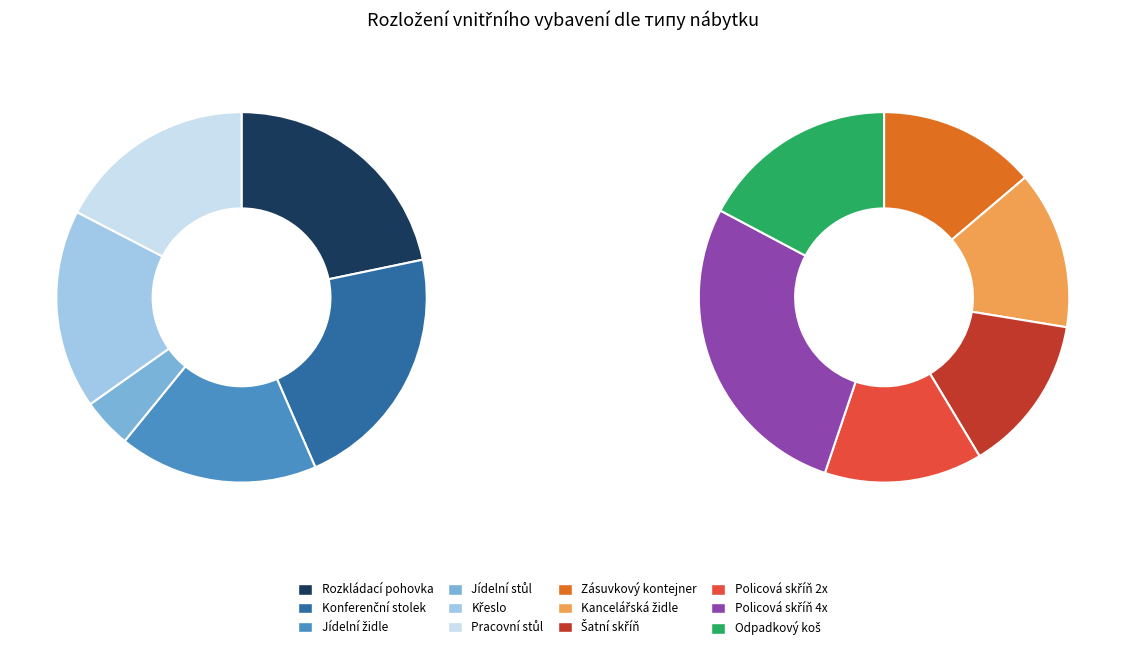

Count the number of slices in the pie.

12